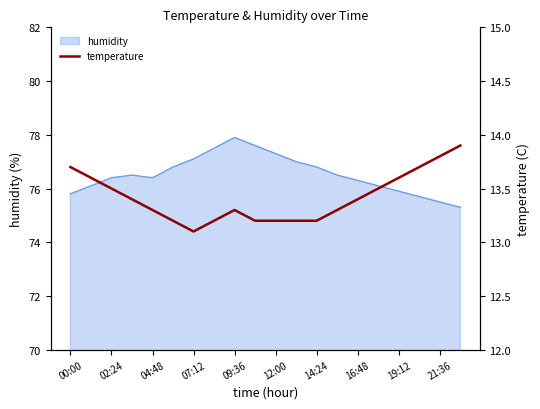

What is the lowest value of the humidity series?

75.3